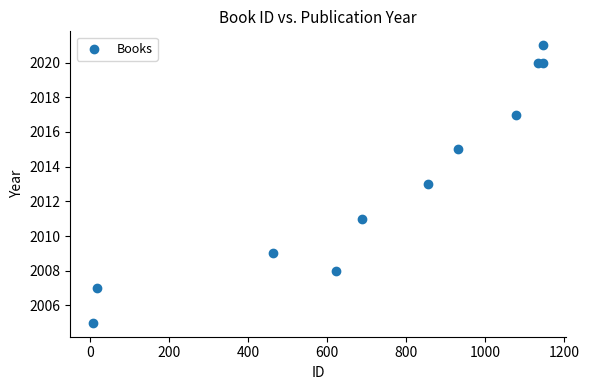

What is the range of X values (max minus min)?

1140